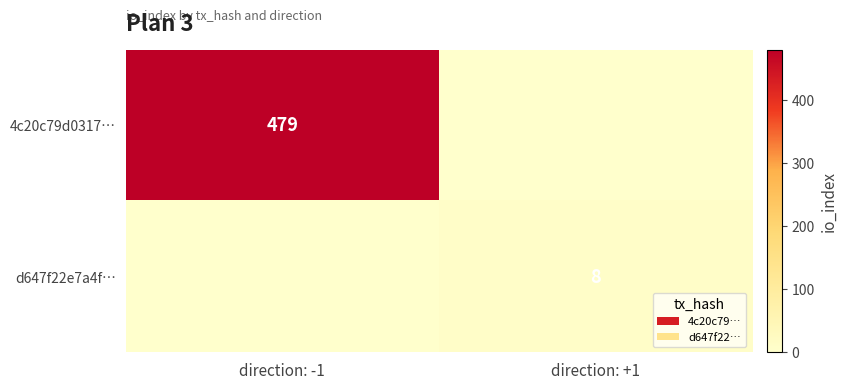

True or false: 4c20c79d0317… has a value of 684 at direction: -1.

False